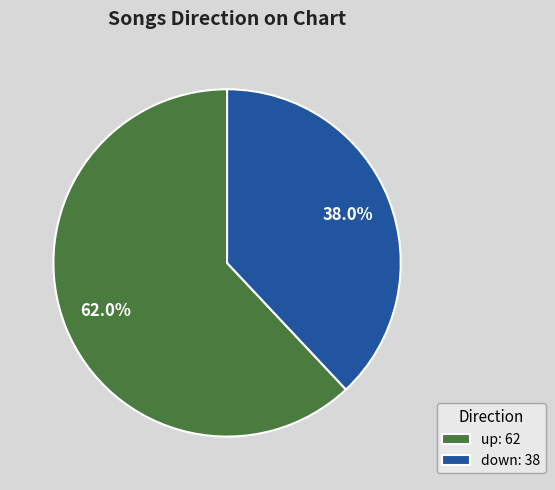

Which category has the smallest portion of the pie?

down